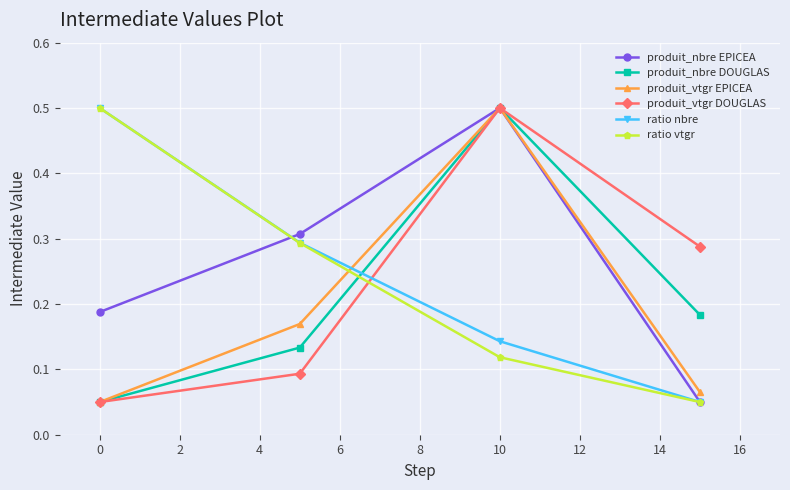

What is the highest value of the ratio nbre series?

0.5